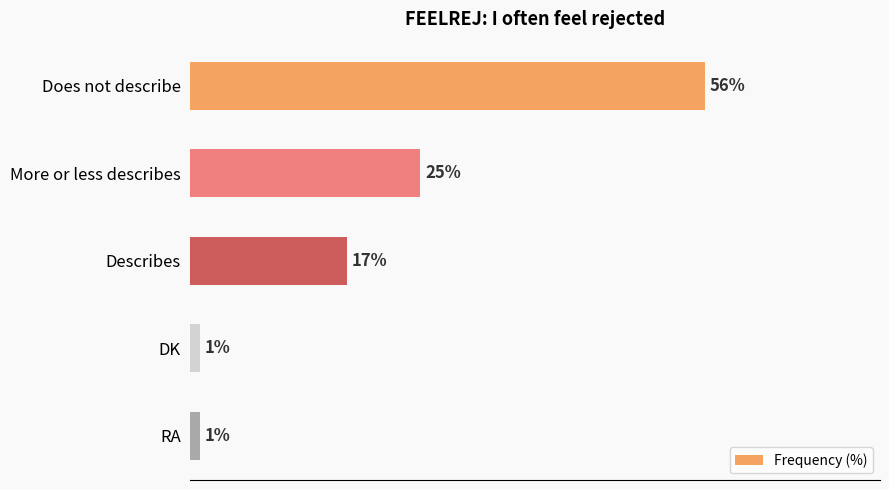

Which category has the highest value across all series?

Does not describe